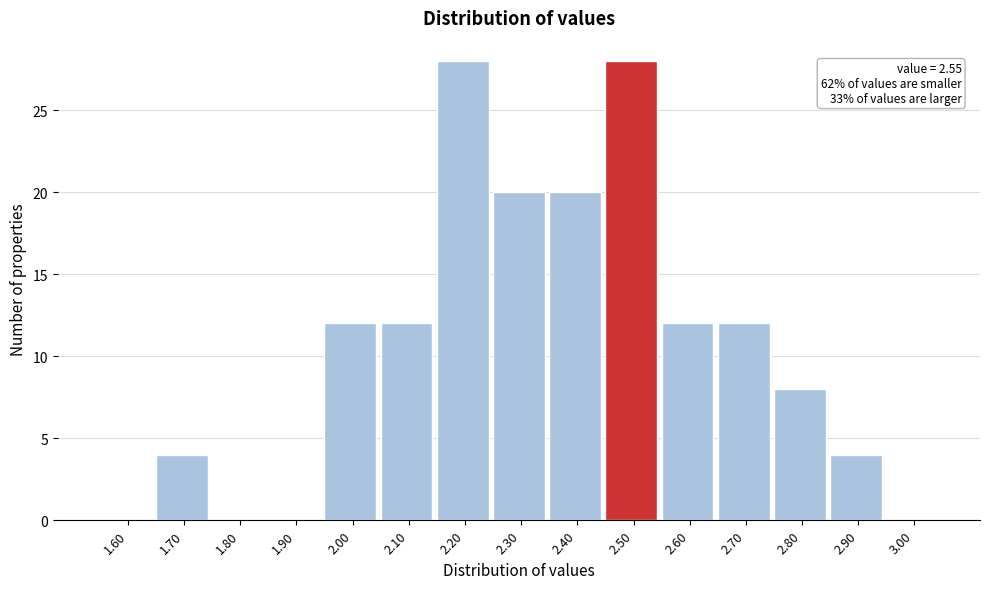

Reading right to left, what are all the values shown in this chart?

3.00=0	2.90=4	2.80=8	2.70=12	2.60=12	2.50=28	2.40=20	2.30=20	2.20=28	2.10=12	2.00=12	1.90=0	1.80=0	1.70=4	1.60=0